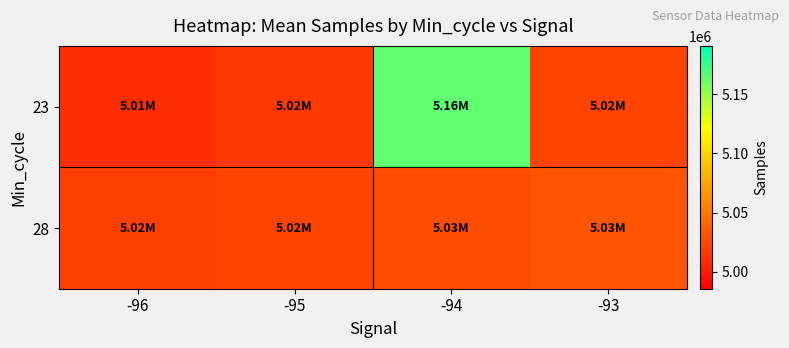

List the series in order of their peak value, highest first.

23, 28